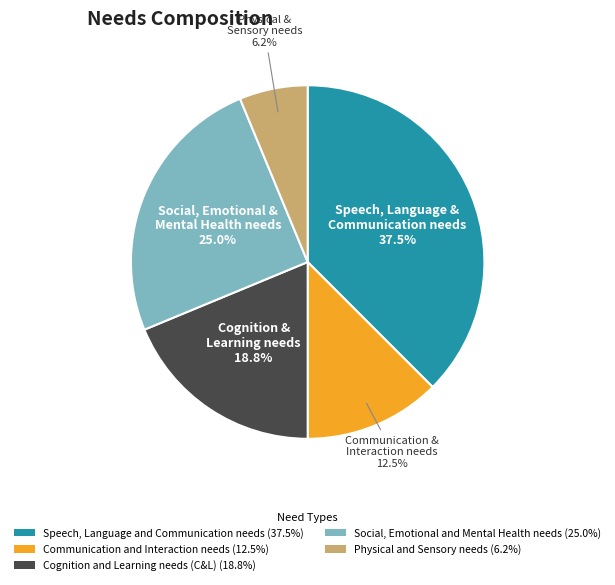

Is there a majority slice in this chart?

No